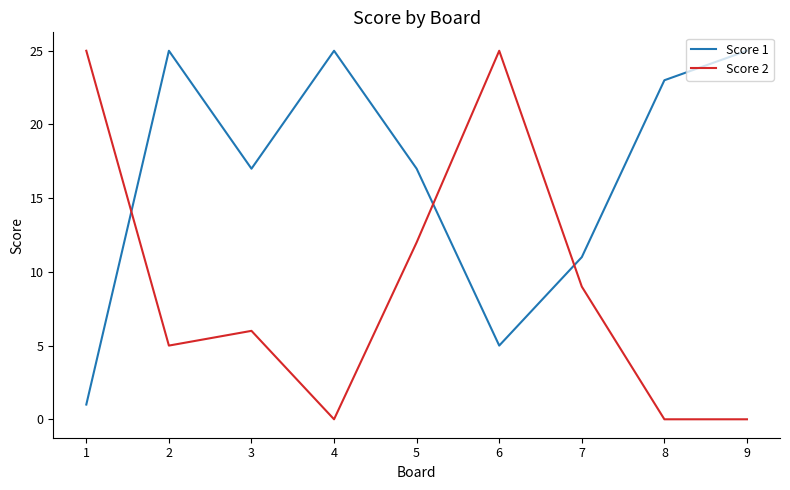

What is the lowest value of the Score 1 series?

1